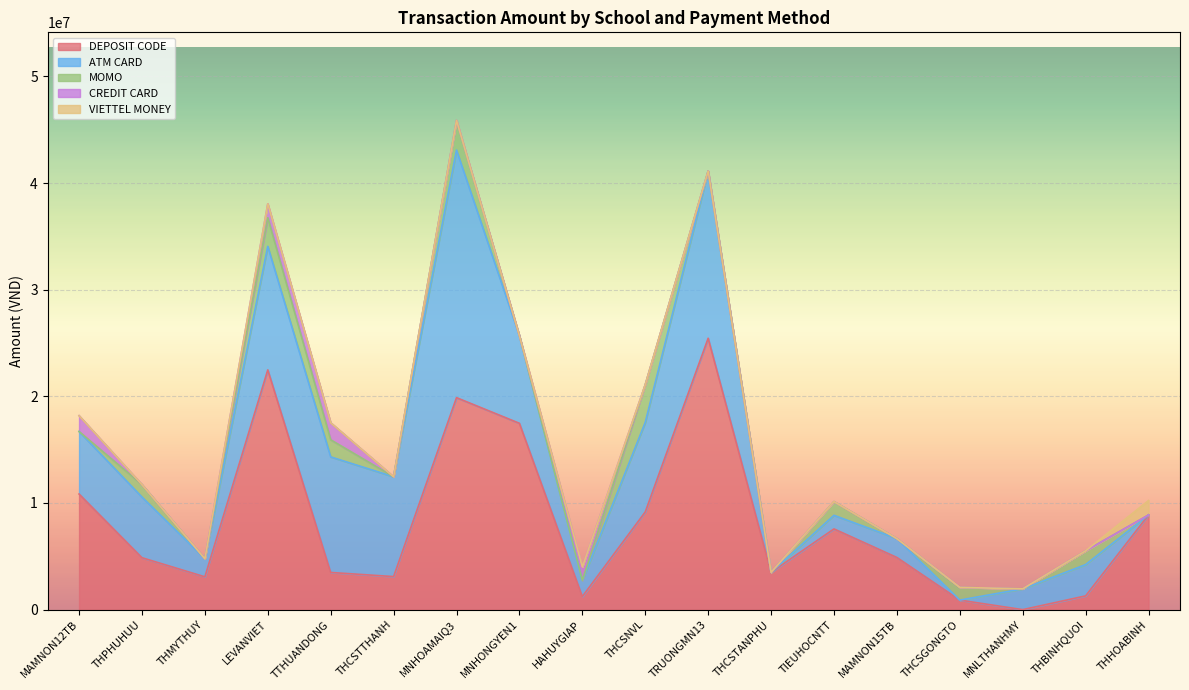

What is the difference between the second highest and minimum values in the MOMO series?

2780085